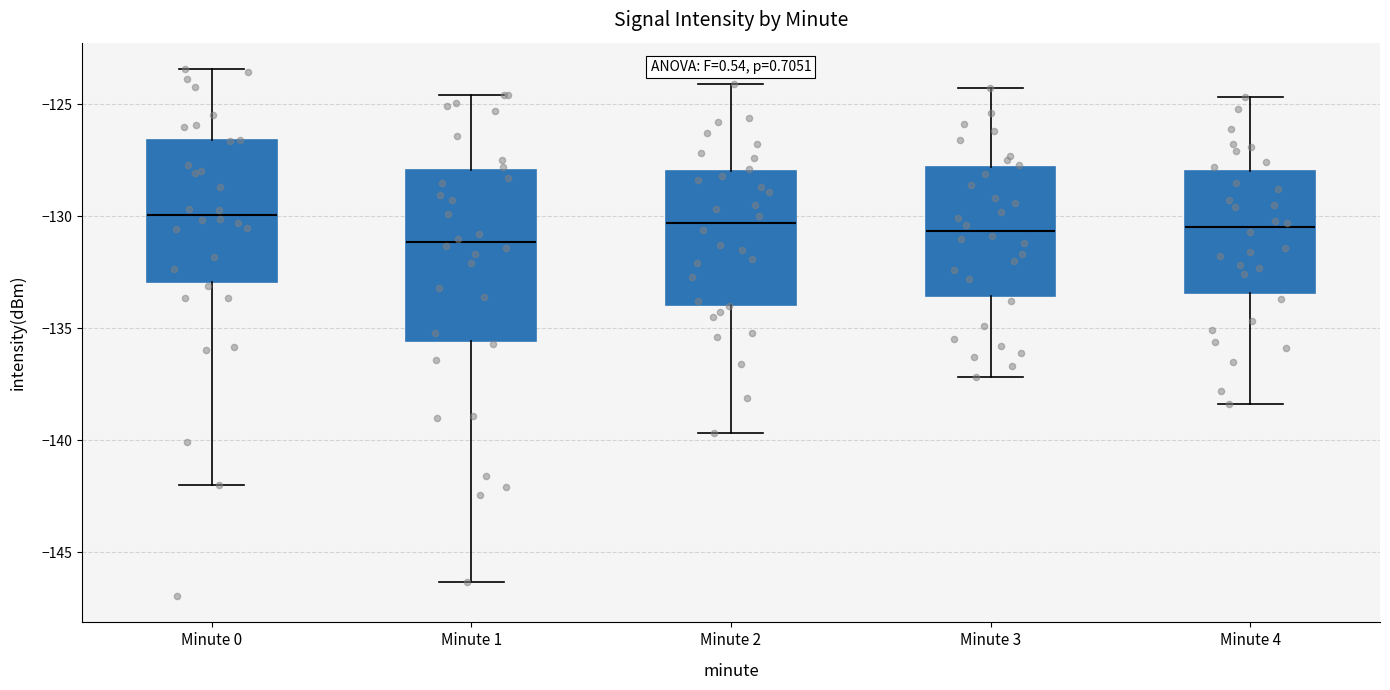

Reading left to right, transcribe this box plot: for each box, give where its median line is, the range the box spans, and where its two whiskers end, as read against the y-axis. The values are not printed on the chart, so give them approximately, as read against the axis.

Minute 0: median -130.0, box -133.0 to -126.5, whiskers -142.0 to -123.5
Minute 1: median -131.0, box -135.5 to -128.0, whiskers -146.5 to -124.5
Minute 2: median -130.5, box -134.0 to -128.0, whiskers -139.5 to -124.0
Minute 3: median -130.5, box -133.5 to -128.0, whiskers -137.0 to -124.5
Minute 4: median -130.5, box -133.5 to -128.0, whiskers -138.5 to -124.5